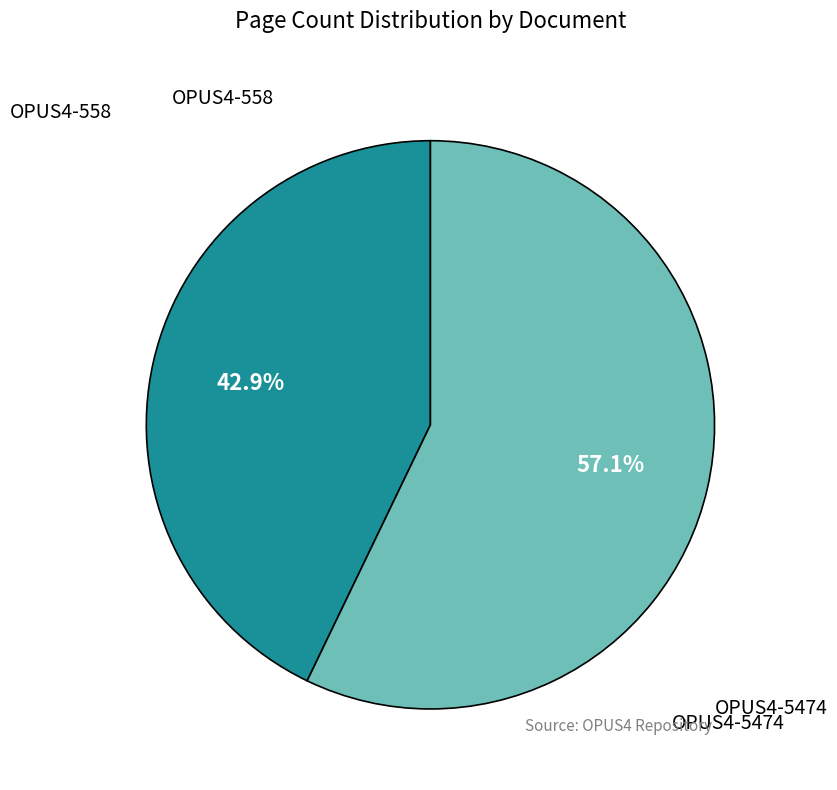

Does any single category account for the majority?

Yes